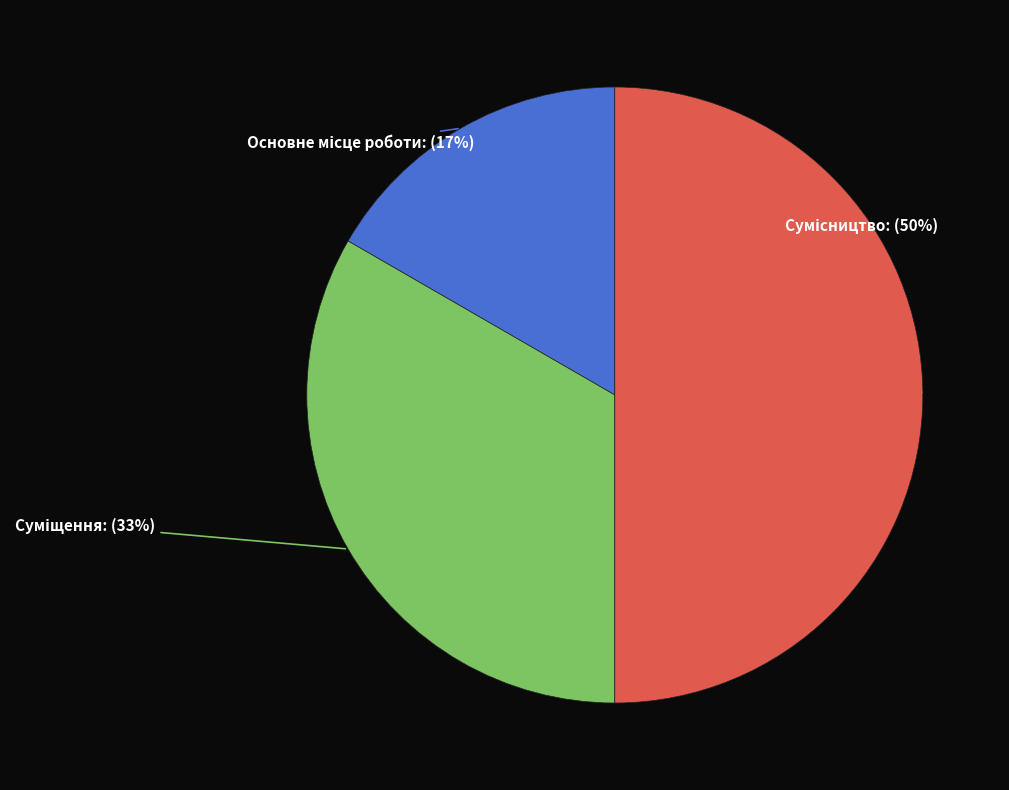

To the nearest percent, what is the average slice percentage?

33%